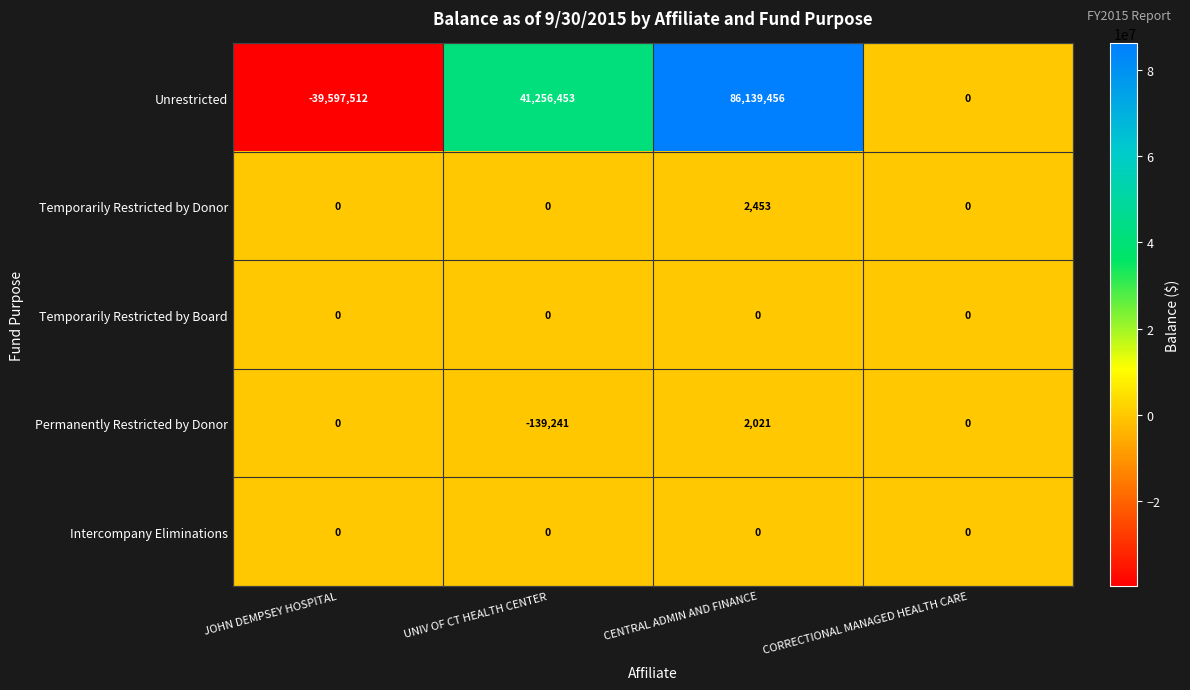

What is the sum of all Unrestricted values?

87798397